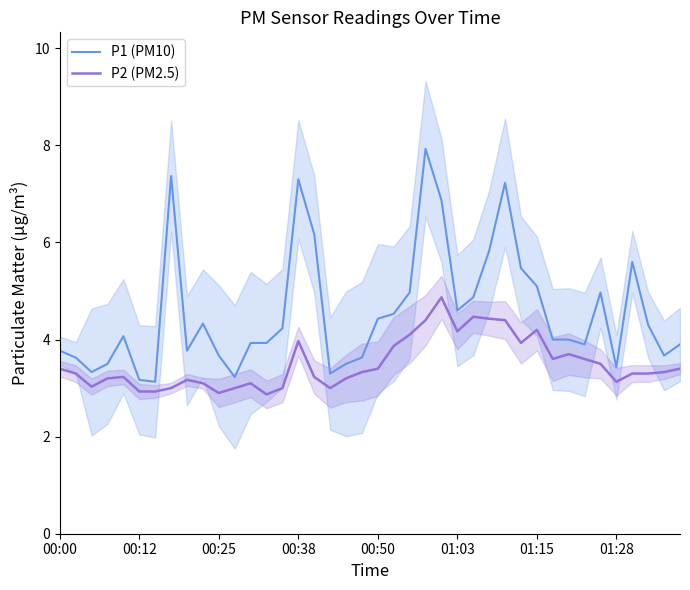

What are all the series names shown in the legend?

P1 (PM10), P2 (PM2.5)